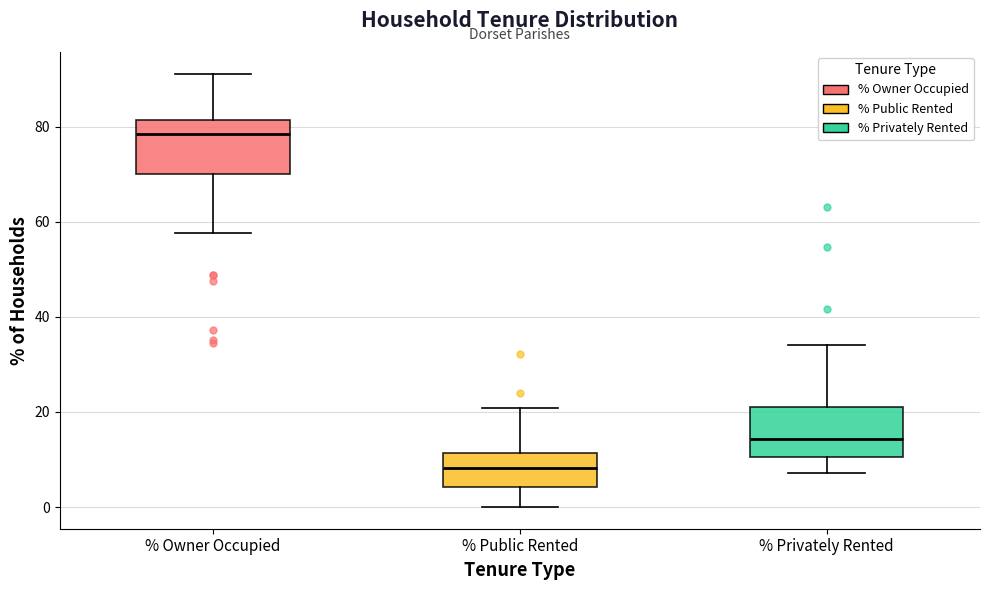

Reading left to right, transcribe this box plot: for each box, give where its median line is, the range the box spans, and where its two whiskers end, as read against the y-axis. The values are not printed on the chart, so give them approximately, as read against the axis.

% Owner Occupied: median 78, box 70 to 82, whiskers 58 to 92
% Public Rented: median 8, box 4 to 12, whiskers 0 to 20
% Privately Rented: median 14, box 10 to 22, whiskers 8 to 34